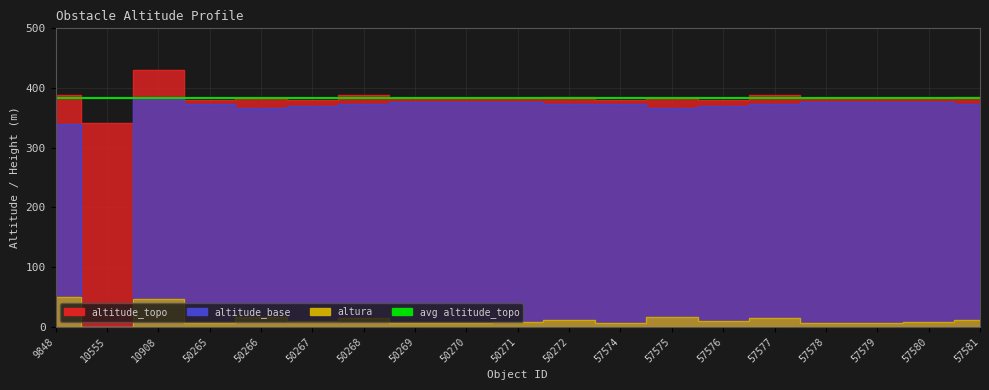

Reading left to right, list all the values displayed in this chart.

altitude_topo: 9848=389.0	10555=342.0	10908=430.0	50265=379.7	50266=382.8	50267=379.4	50268=387.9	50269=382.6	50270=383.2	50271=383.4	50272=385.5	57574=379.7	57575=382.8	57576=379.4	57577=387.9	57578=382.6	57579=383.2	57580=383.4	57581=385.5
altitude_base: 9848=339.0	10555=0.0	10908=384.0	50265=374.0	50266=367.0	50267=370.0	50268=373.0	50269=376.0	50270=376.0	50271=376.0	50272=374.0	57574=374.0	57575=367.0	57576=370.0	57577=373.0	57578=376.0	57579=376.0	57580=376.0	57581=374.0
altura: 9848=50.0	10555=0.0	10908=46.0	50265=5.7	50266=15.8	50267=9.4	50268=14.9	50269=6.6	50270=7.2	50271=7.4	50272=11.5	57574=5.7	57575=15.8	57576=9.4	57577=14.9	57578=6.6	57579=7.2	57580=7.4	57581=11.5